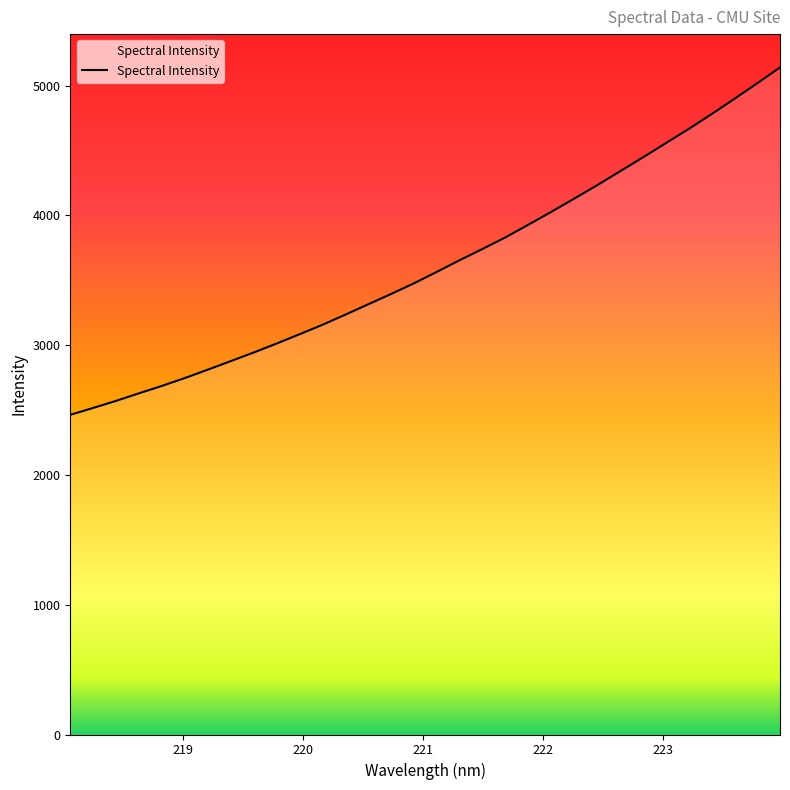

What is the minimum value shown in the chart?

2463.0